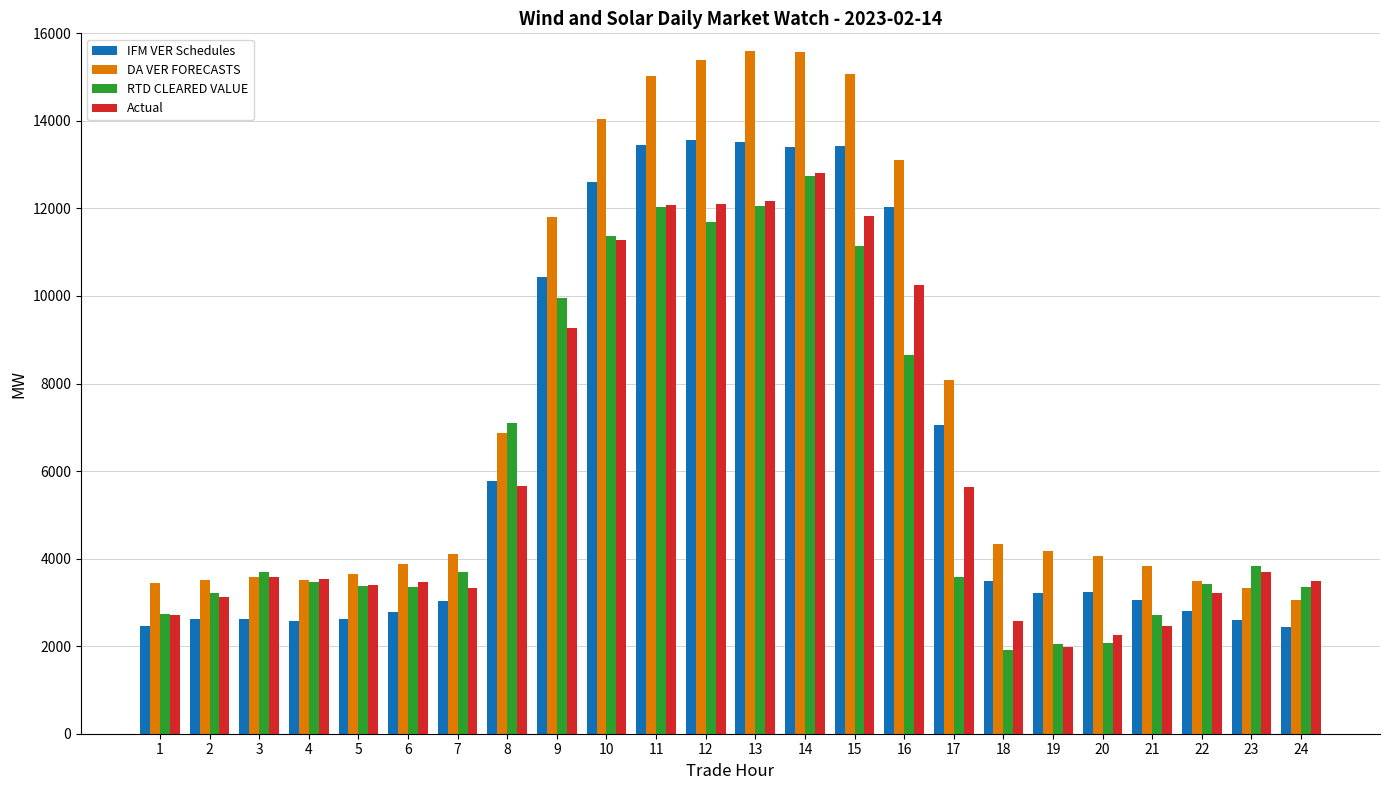

What is the difference between the highest and lowest values at 12?

3690.5